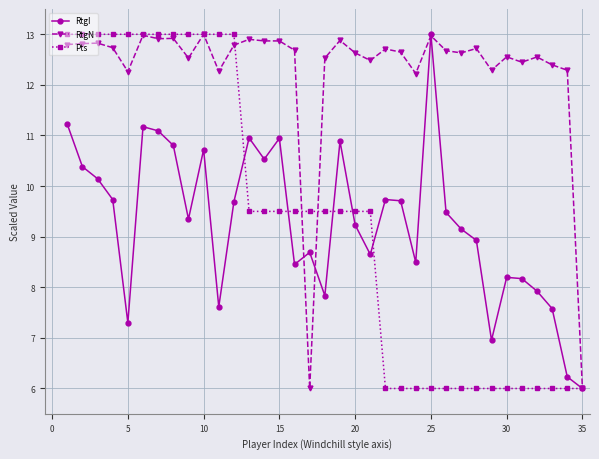

How many lines are shown in the chart?

3